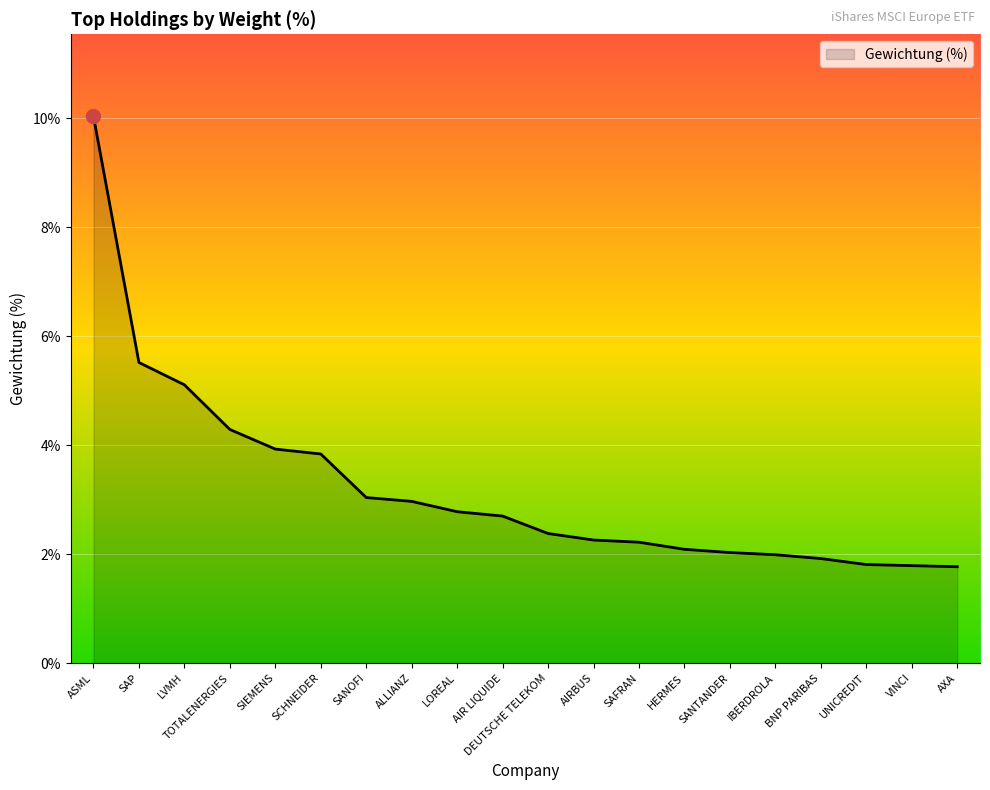

Where does the data first go above 2?

ASML